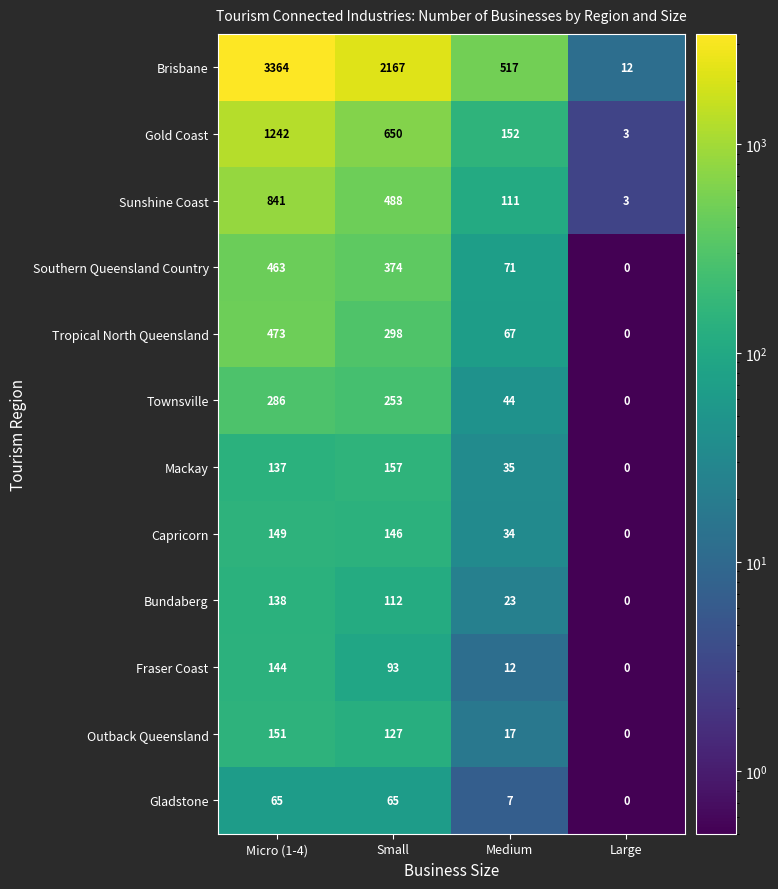

What is the highest value of the Southern Queensland Country series?

463